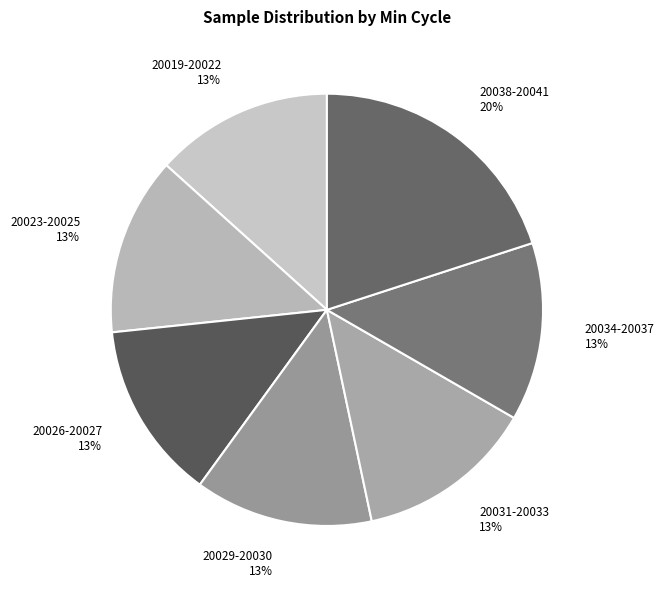

Count the number of slices in the pie.

7